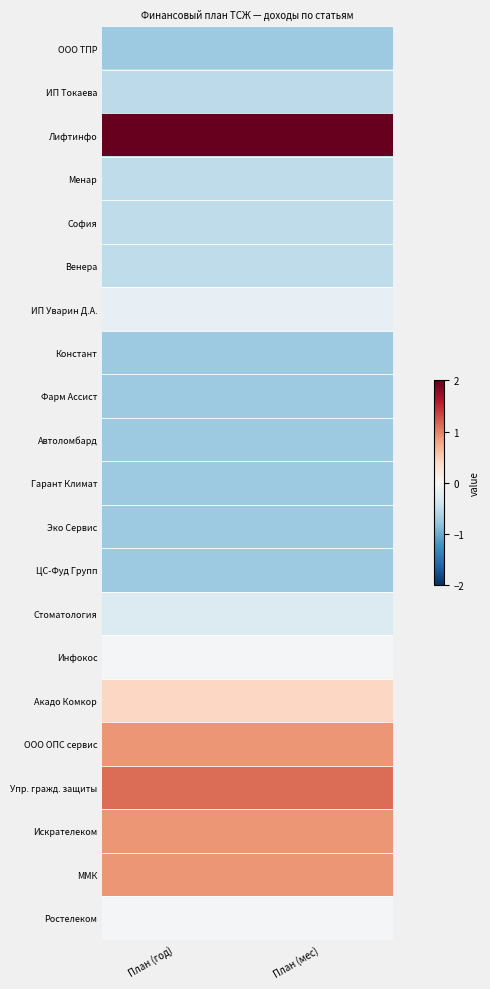

Which series has the largest total across all categories?

Лифтинфо